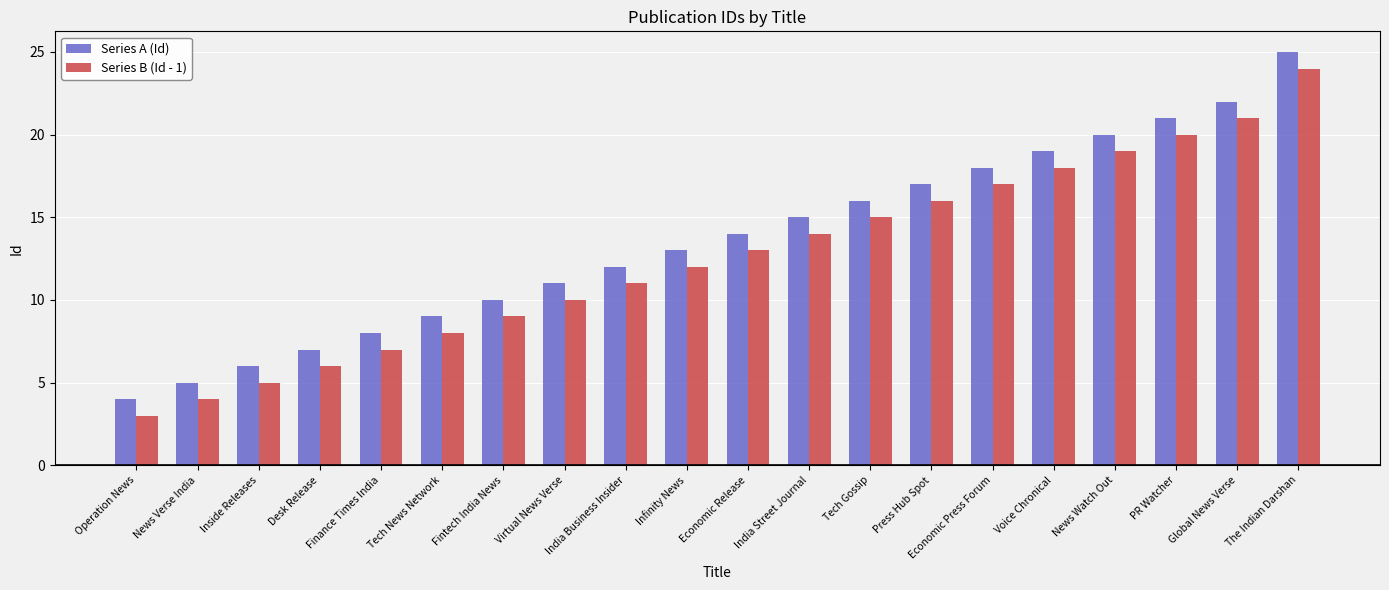

Is the value of Series B (Id - 1) at Infinity News greater than the value of Series A (Id) at Desk Release?

Yes